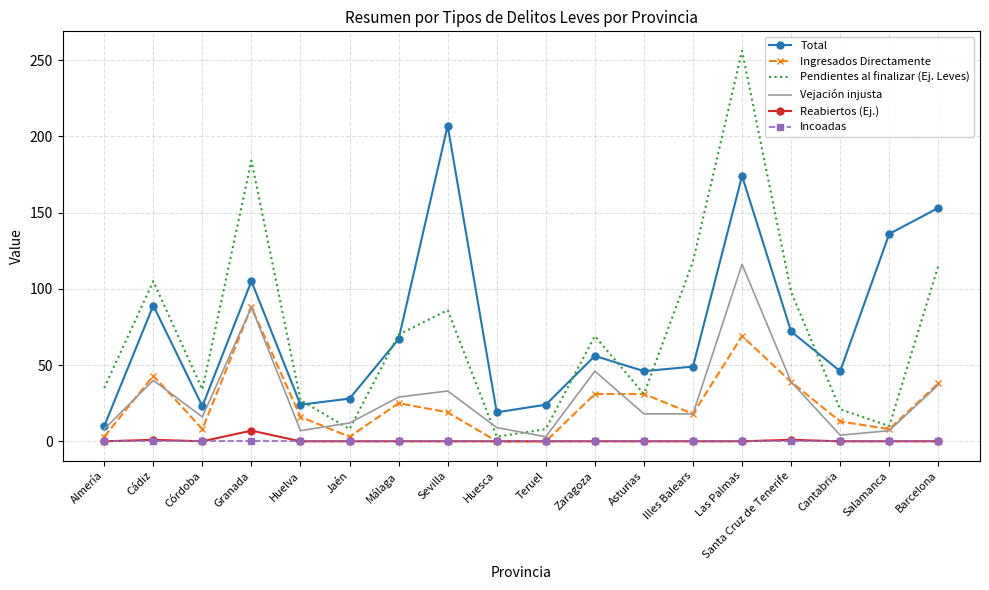

What is the maximum value for Total?

207